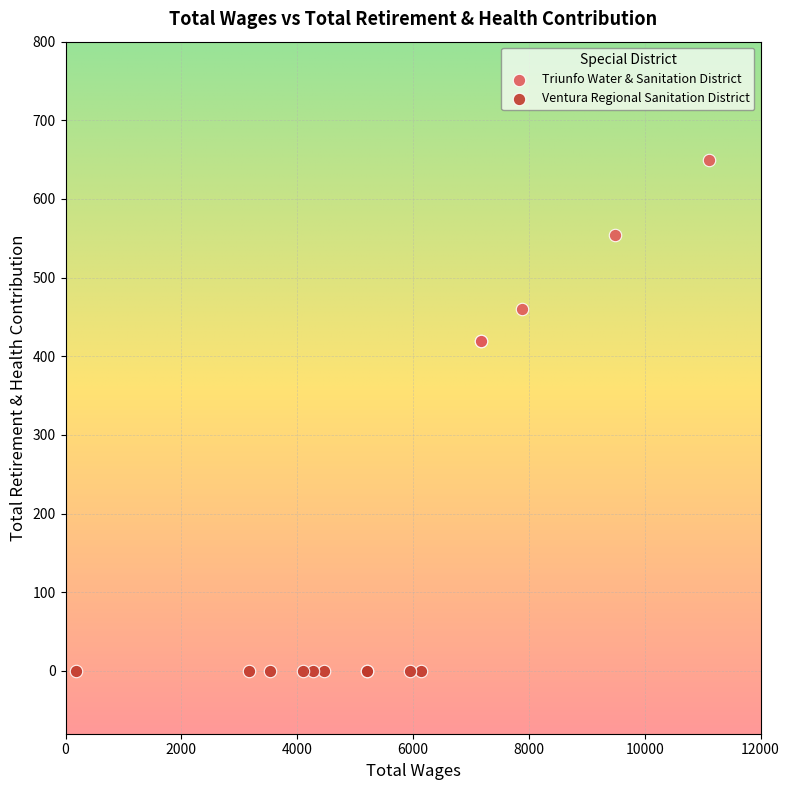

Which series reaches the minimum Y coordinate?

Ventura Regional Sanitation District